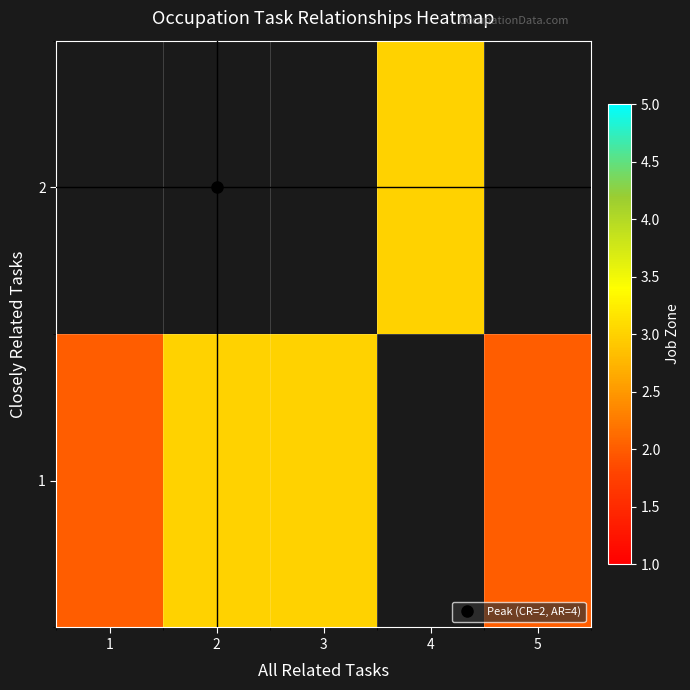

Is the value of 2 at 4 greater than the value of 1 at 3?

No